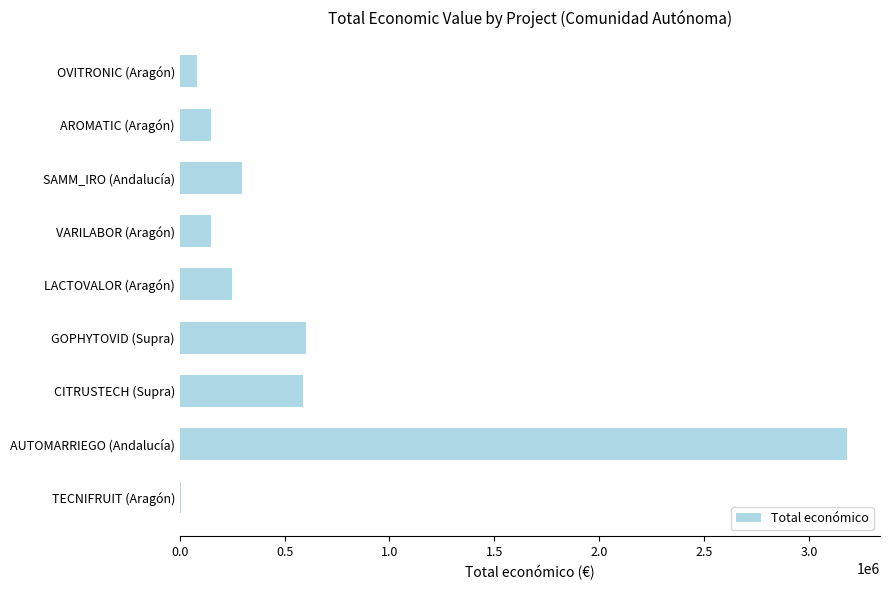

What is the ratio of the value at GOPHYTOVID (Supra) to the value at AROMATIC (Aragón)?

4.0